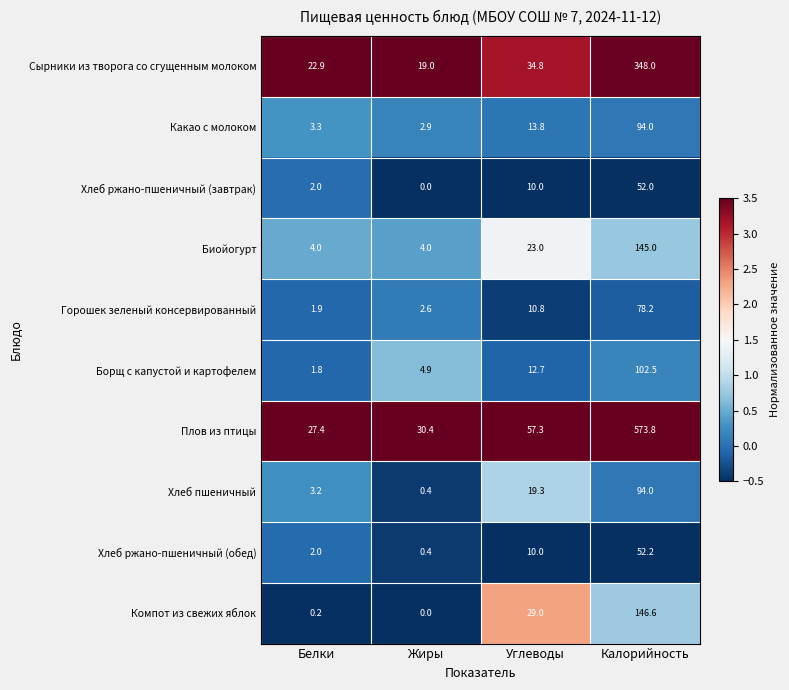

The value of Борщ с капустой и картофелем at Жиры is 4.9. True or false?

True